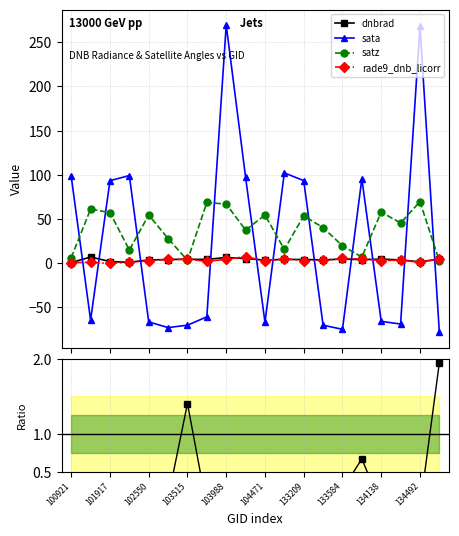

After their last crossing, which series has the higher values: satz or sata?

satz